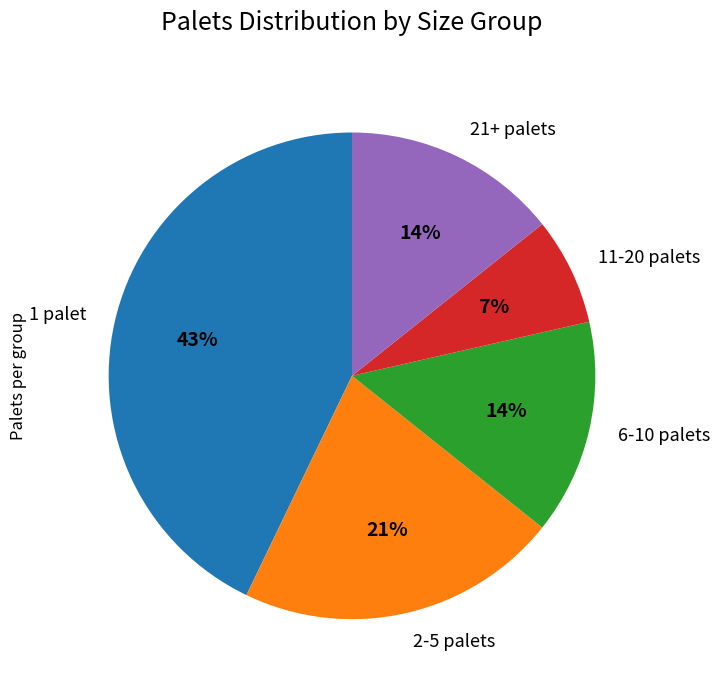

Do 1 palet and 2-5 palets together represent more than half of the pie?

Yes